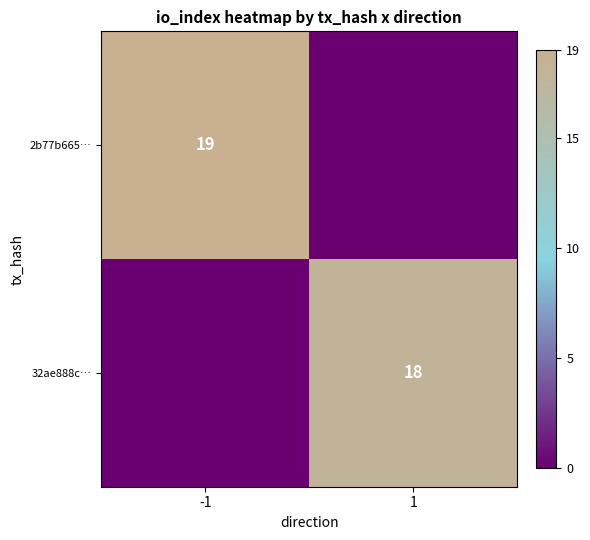

True or false: 2b77b665… has a value of 9 at -1.

False